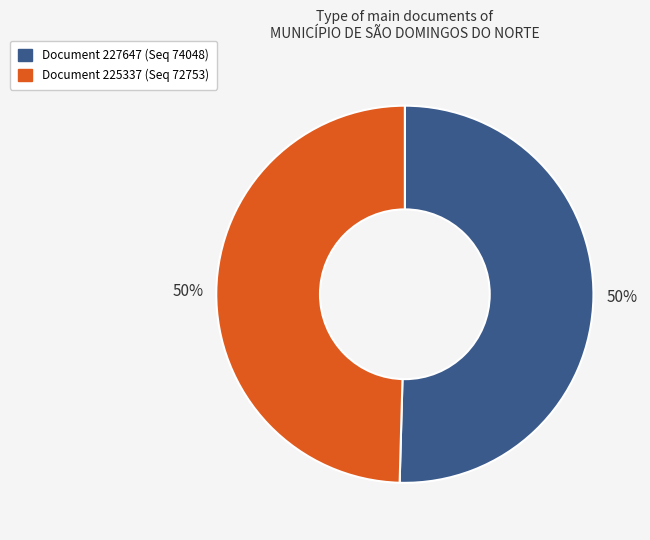

To the nearest percent, what is the average slice percentage?

50%